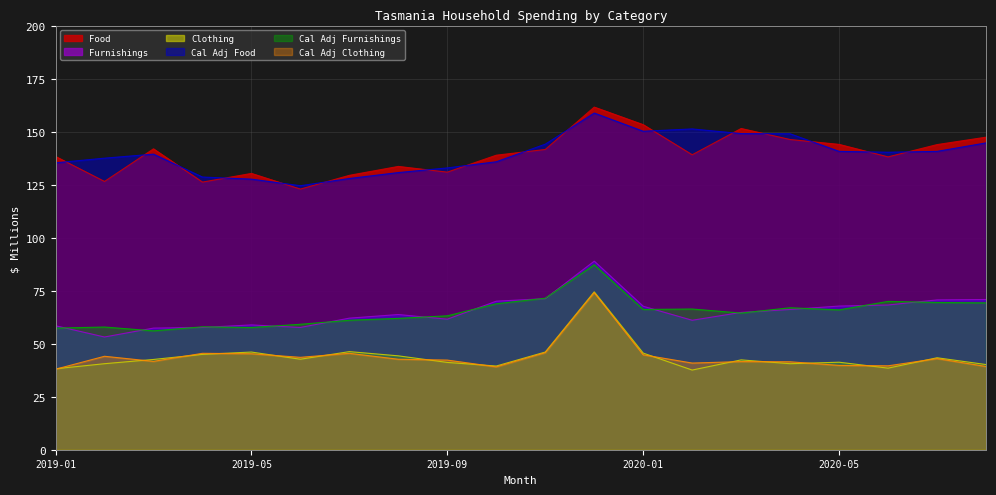

What is the smallest value displayed?

37.6